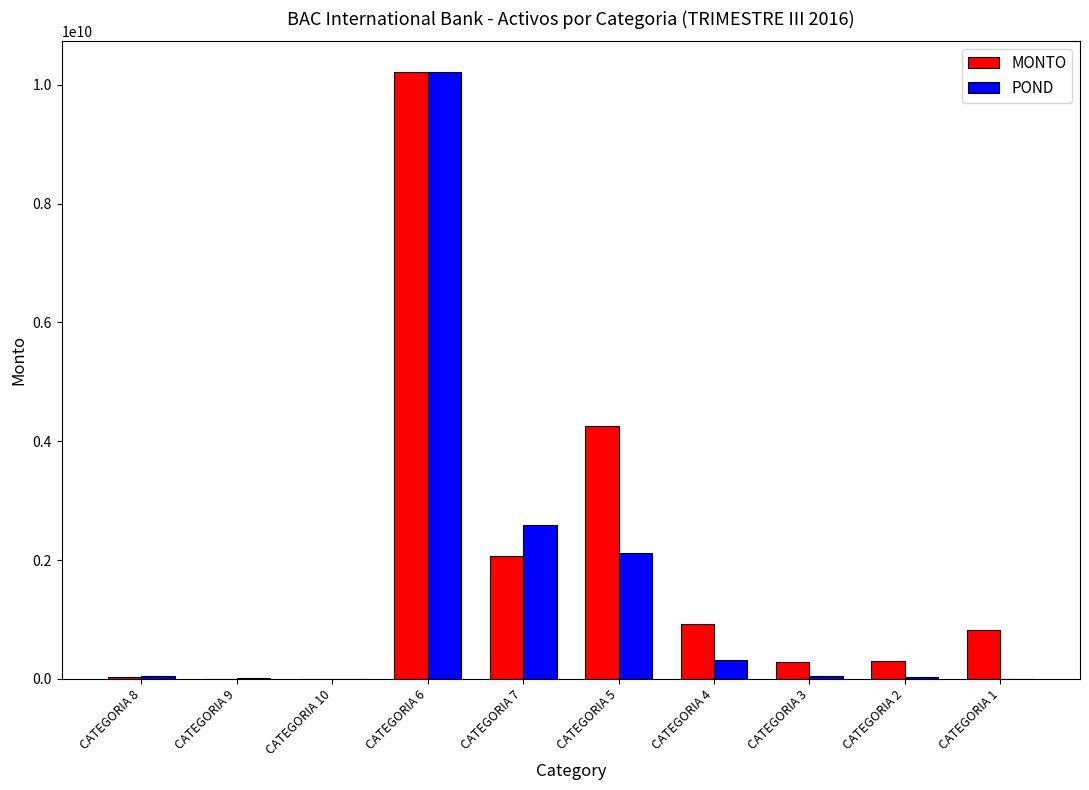

How many values in the POND series exceed 57483355?

5